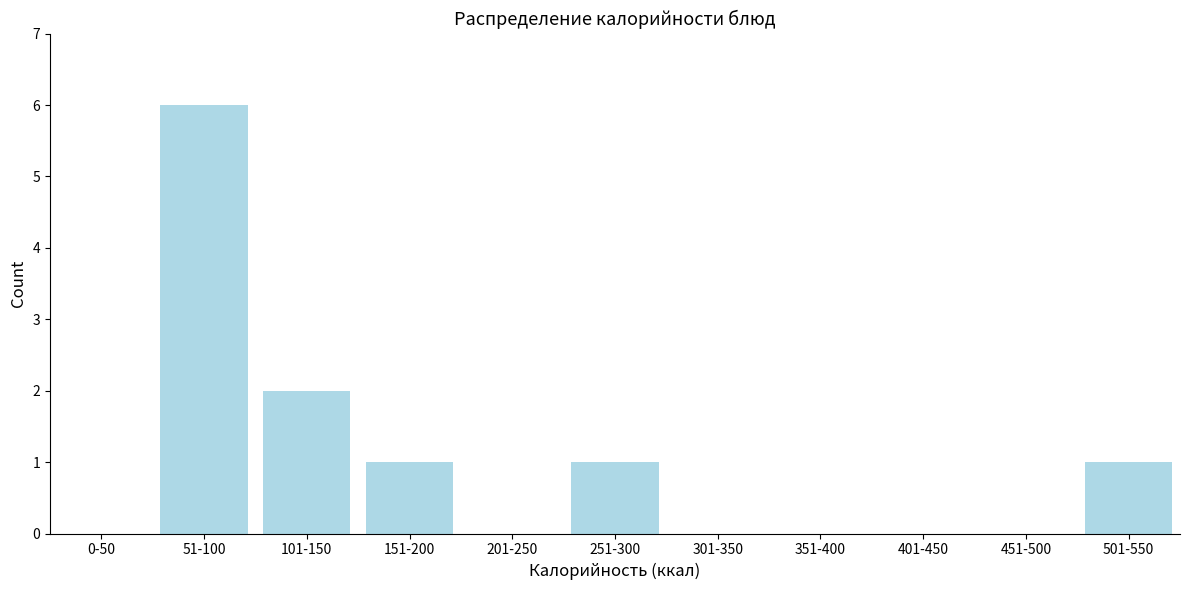

Reading right to left, what are all the values shown in this chart?

501-550=1	451-500=0	401-450=0	351-400=0	301-350=0	251-300=1	201-250=0	151-200=1	101-150=2	51-100=6	0-50=0